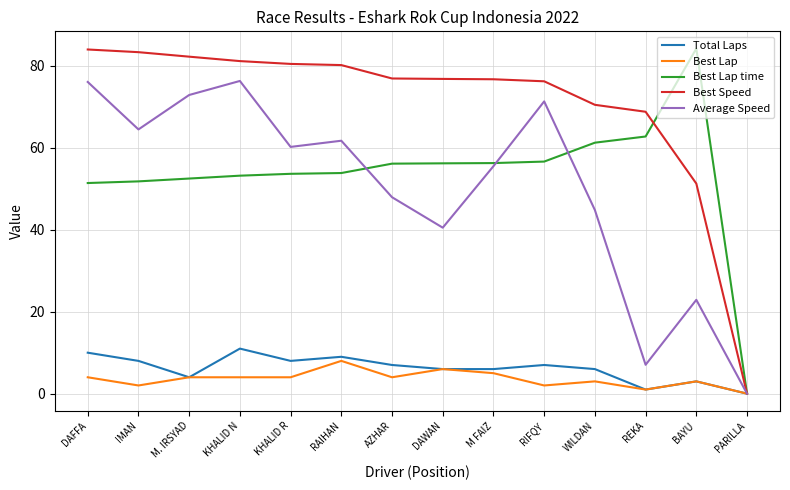

Which series has the largest total across all categories?

Best Speed